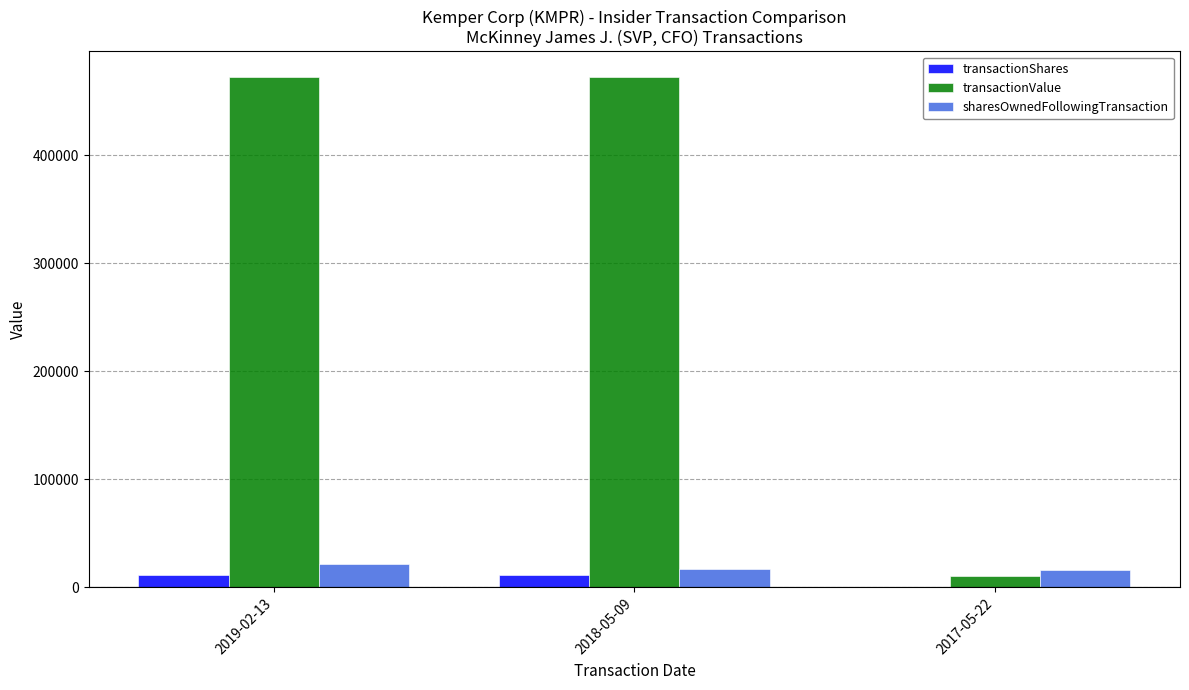

Between 2019-02-13 and 2017-05-22, which series saw the biggest shift?

transactionValue